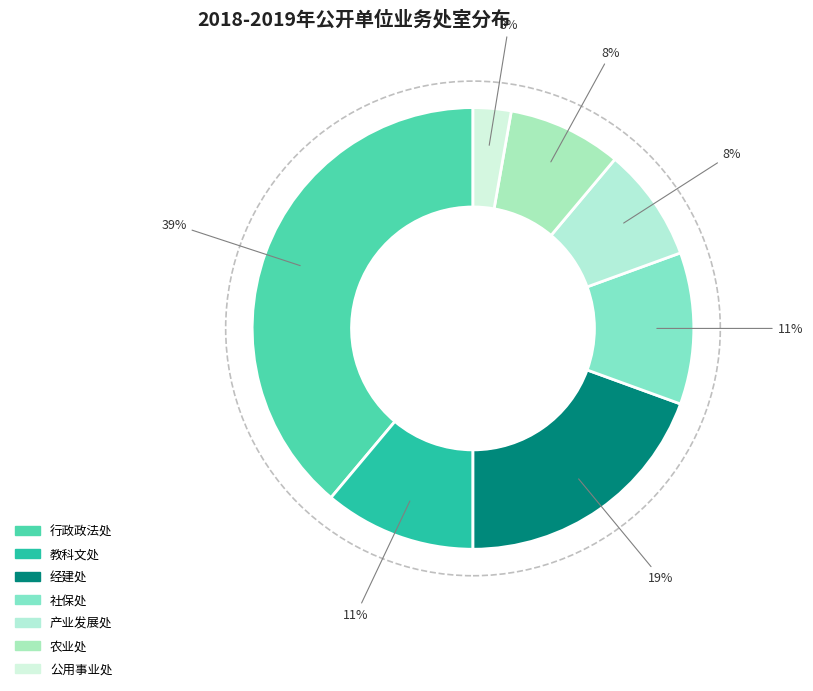

Is 经建处 the majority of the pie?

No